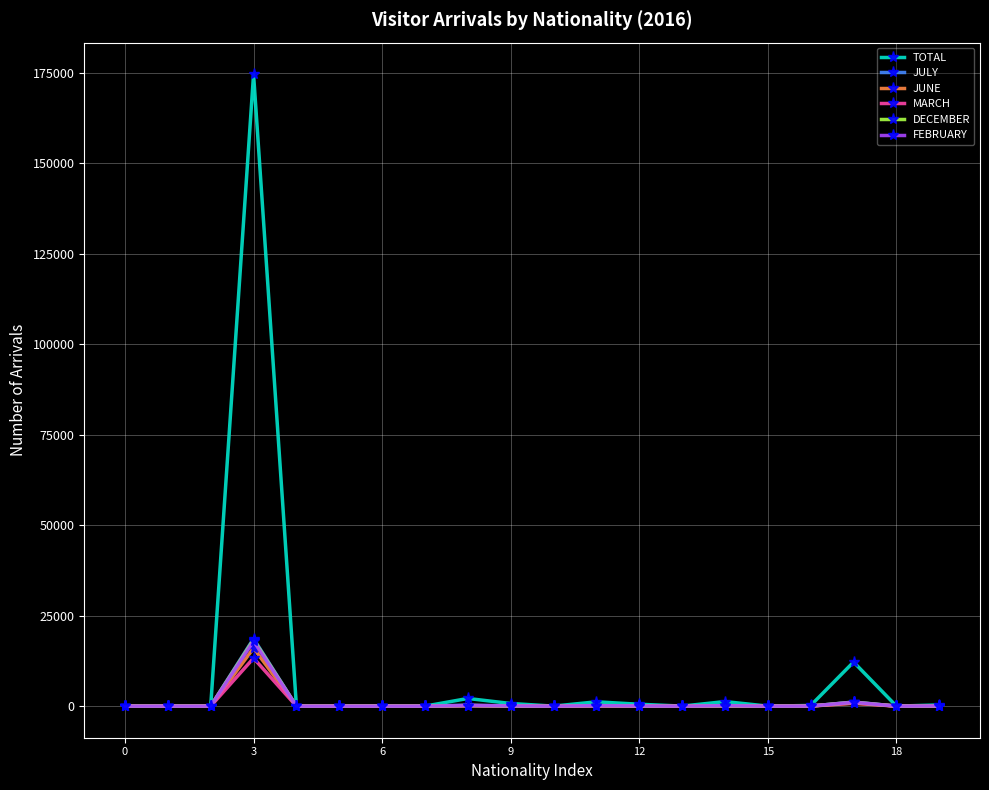

Which series ends up on top after the final intersection of DECEMBER and JULY?

DECEMBER